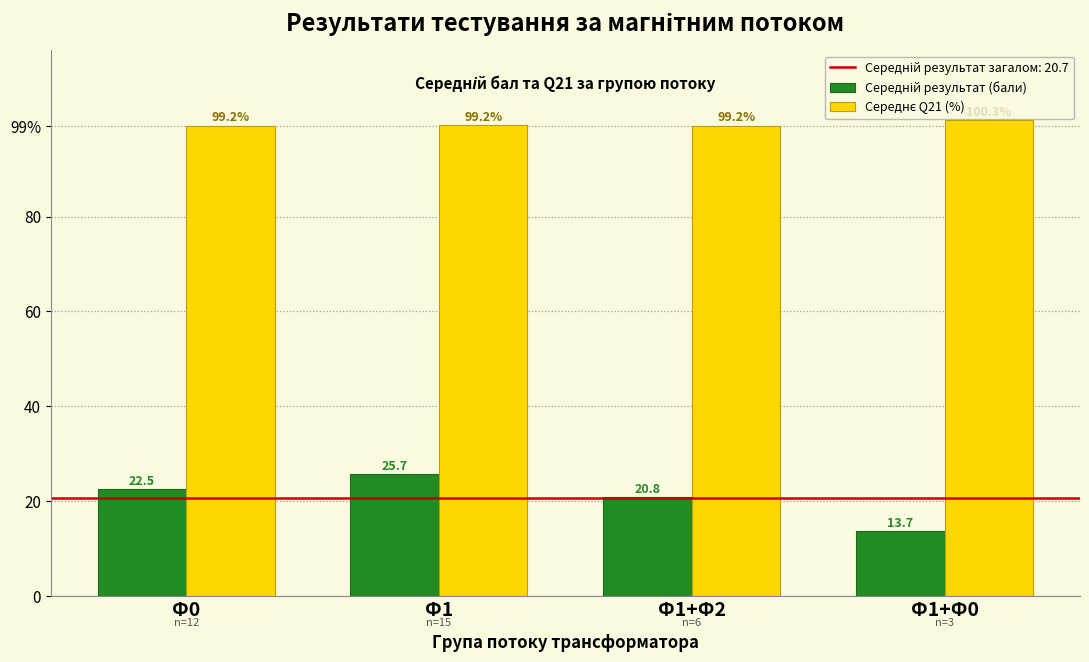

At which category is the sum across all series the highest?

Ф1